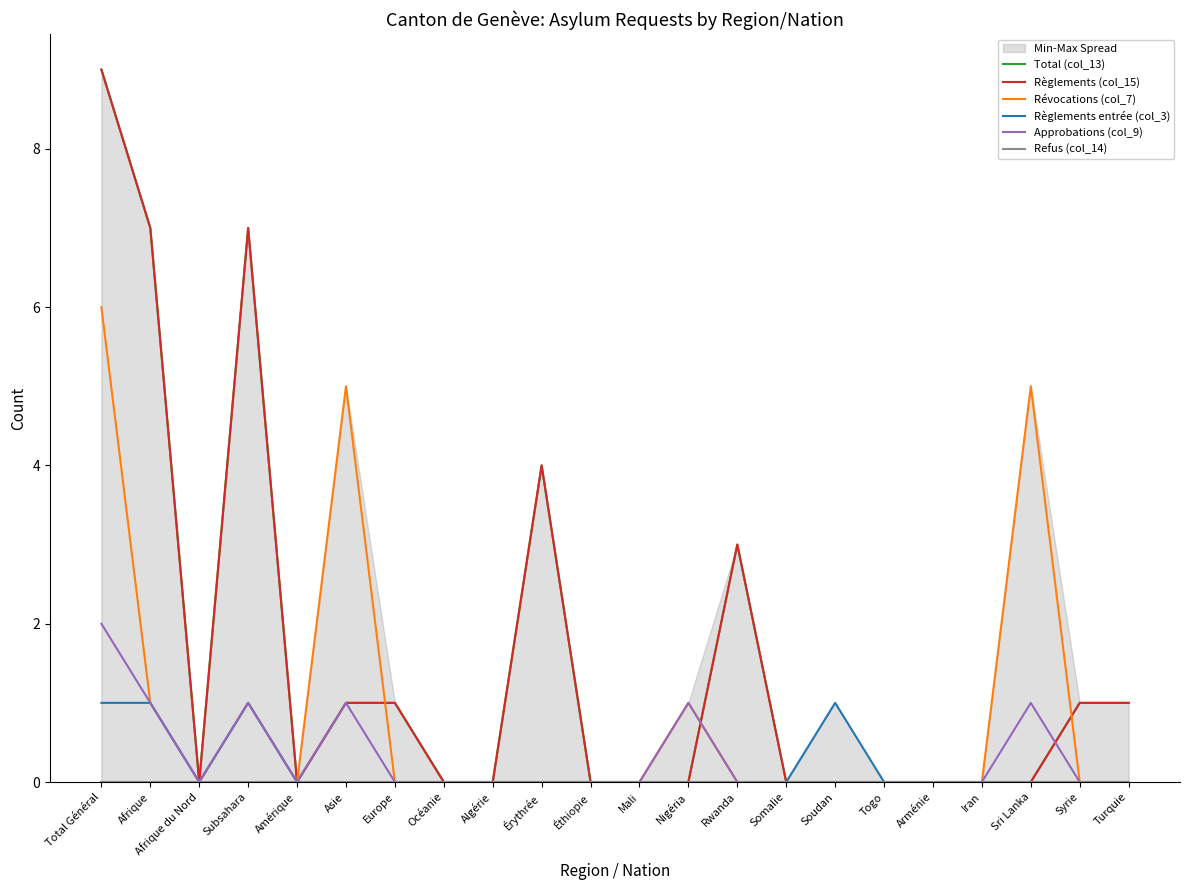

What position from the left is Érythrée?

10